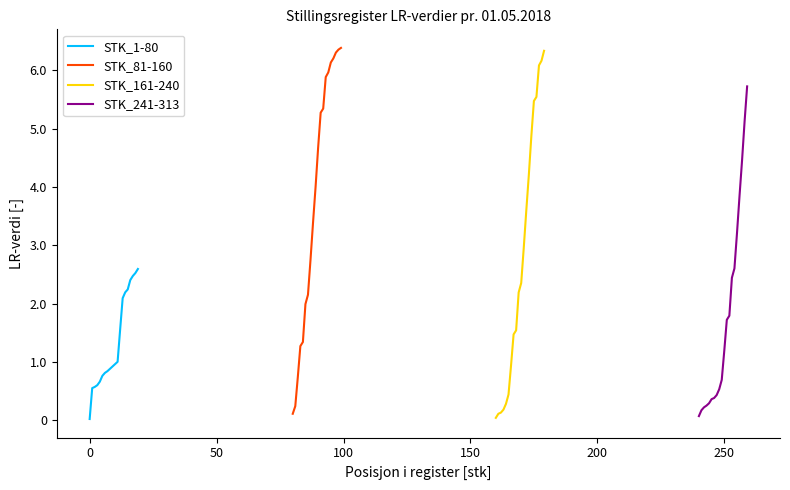

What are all the series names shown in the legend?

STK_1-80, STK_81-160, STK_161-240, STK_241-313